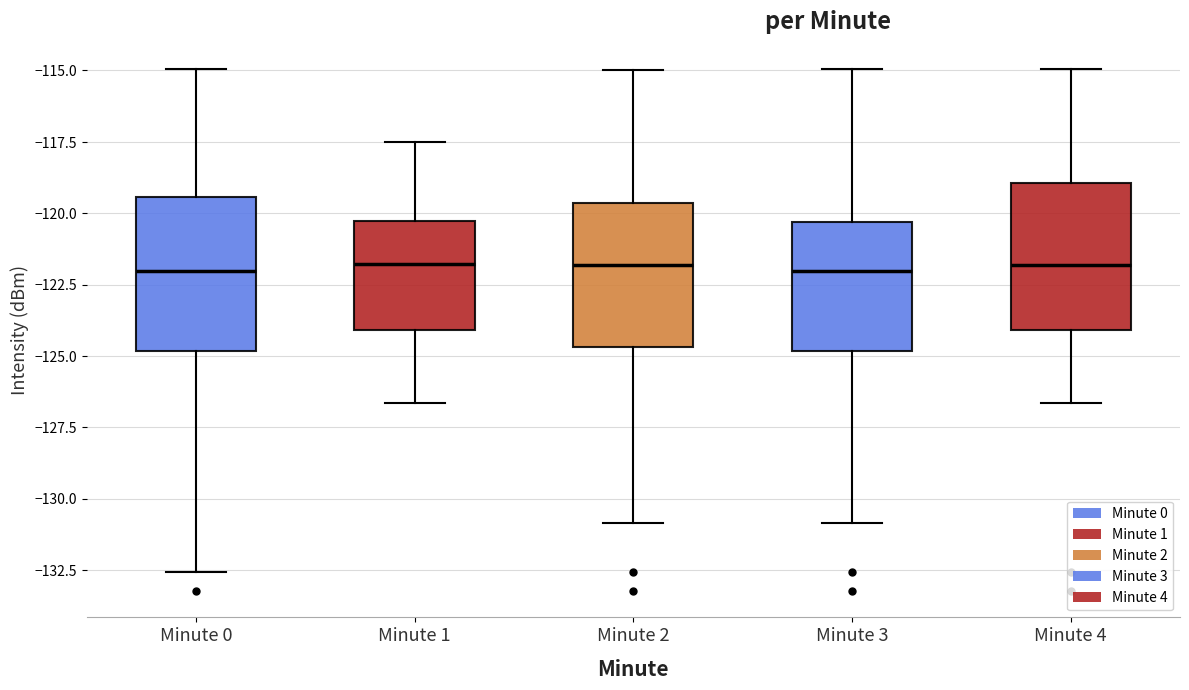

Reading left to right, transcribe this box plot: for each box, give where its median line is, the range the box spans, and where its two whiskers end, as read against the y-axis. The values are not printed on the chart, so give them approximately, as read against the axis.

Minute 0: median -122.0, box -125.0 to -119.5, whiskers -132.5 to -115.0
Minute 1: median -122.0, box -124.0 to -120.5, whiskers -126.5 to -117.5
Minute 2: median -122.0, box -124.5 to -119.5, whiskers -131.0 to -115.0
Minute 3: median -122.0, box -125.0 to -120.5, whiskers -131.0 to -115.0
Minute 4: median -122.0, box -124.0 to -119.0, whiskers -126.5 to -115.0